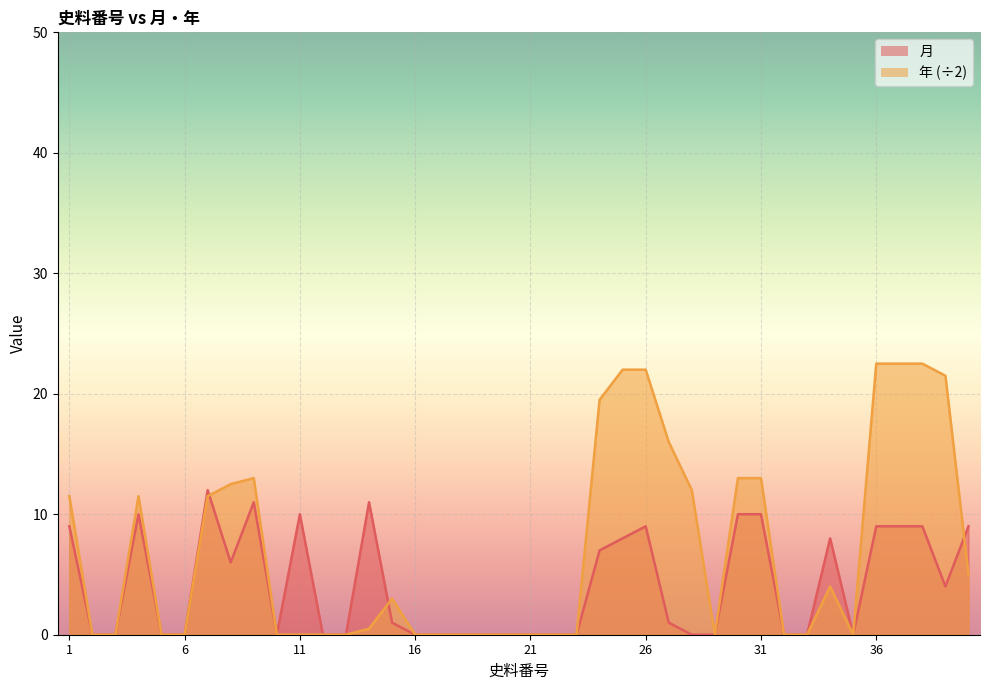

List the series in order of their peak value, highest first.

年 (÷2), 月